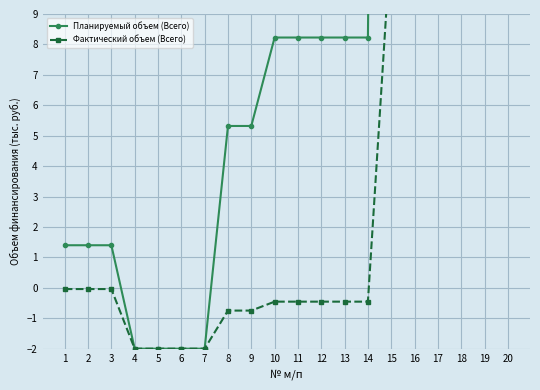

Count the number of categories in the chart.

20